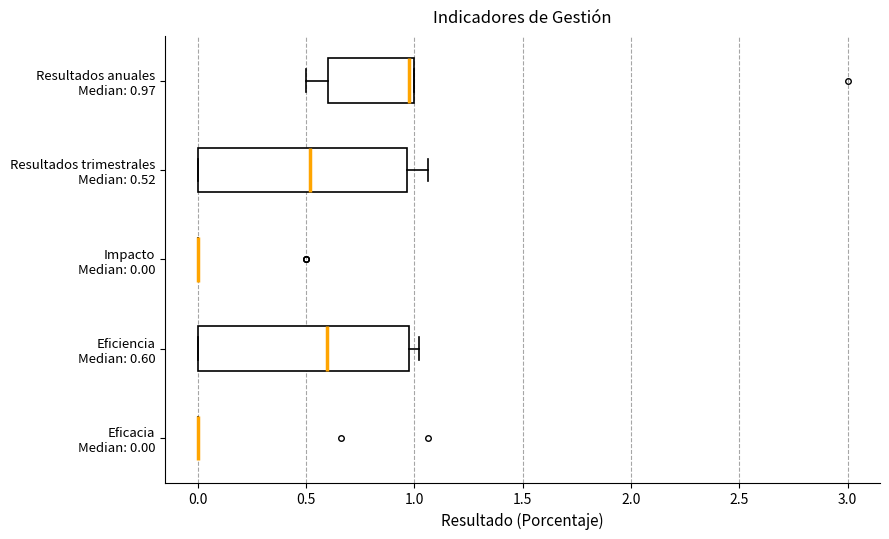

Reading bottom to top, read every box against the x-axis: the position of its median line, the range the box covers, and the ends of its whiskers. The values are not printed on the chart, so give them approximately, as read against the axis.

Eficacia Median: 0.00: box collapsed to a line at 0.00, whiskers 0.00 to 0.00
Eficiencia Median: 0.60: median 0.60, box 0.00 to 1.00, whiskers 0.00 to 1.00 (just right of the box's right edge)
Impacto Median: 0.00: box collapsed to a line at 0.00, whiskers 0.00 to 0.00
Resultados trimestrales Median: 0.52: median 0.50, box 0.00 to 0.95, whiskers 0.00 to 1.05
Resultados anuales Median: 0.97: median 1.00 (just left of the box's right edge), box 0.60 to 1.00, whiskers 0.50 to 1.00